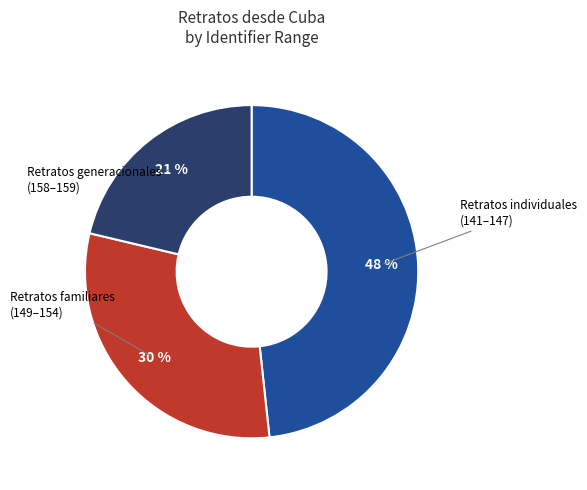

Does any single category account for the majority?

No